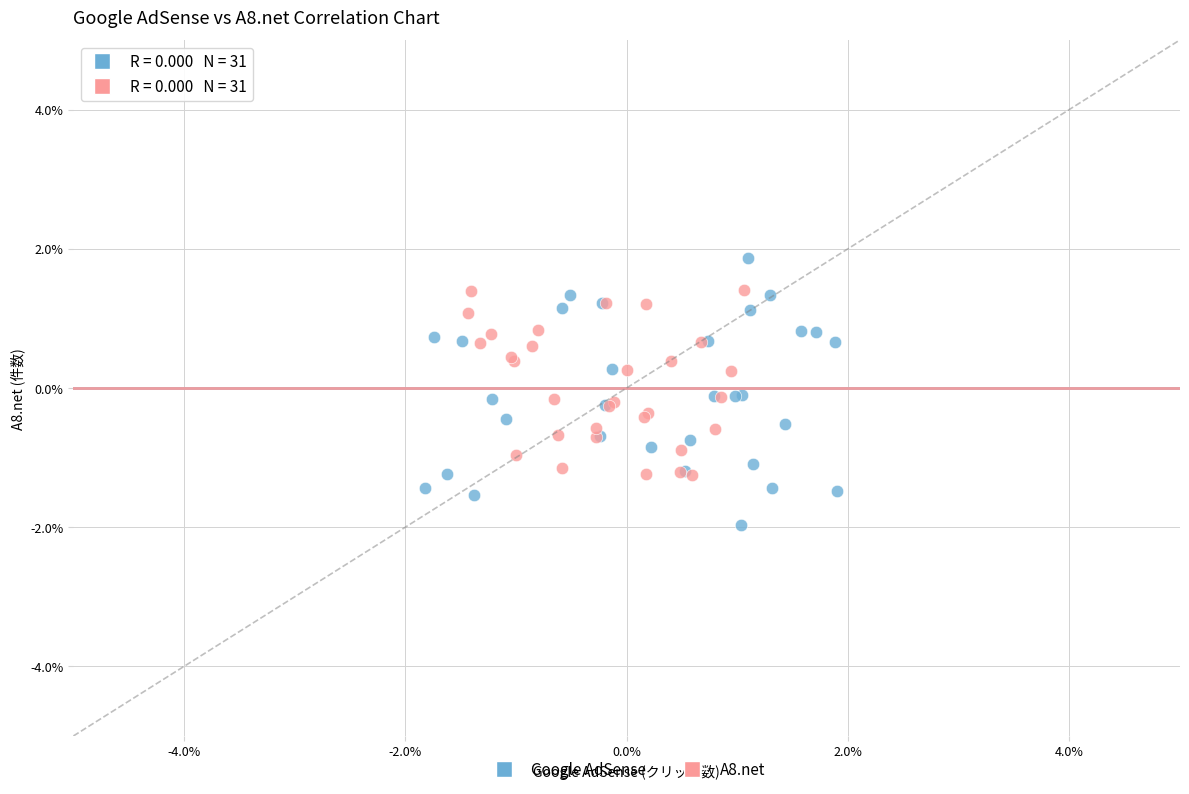

Which series contains the lowest Y value?

Google AdSense